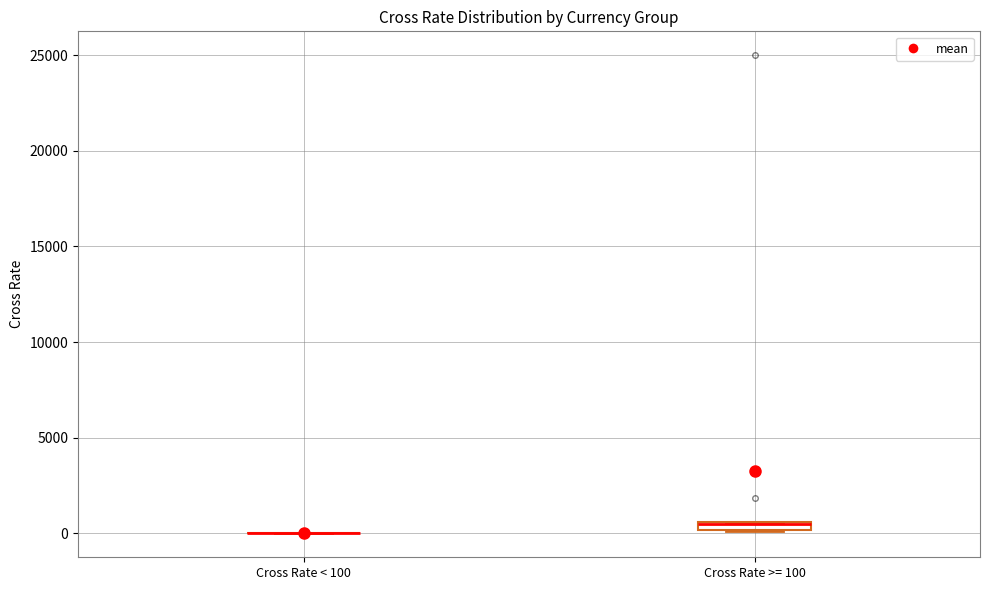

Where is the lower edge of the box for Cross Rate >= 100 on the y-axis? The values are not printed on the chart, so give them approximately, as read against the axis.

0